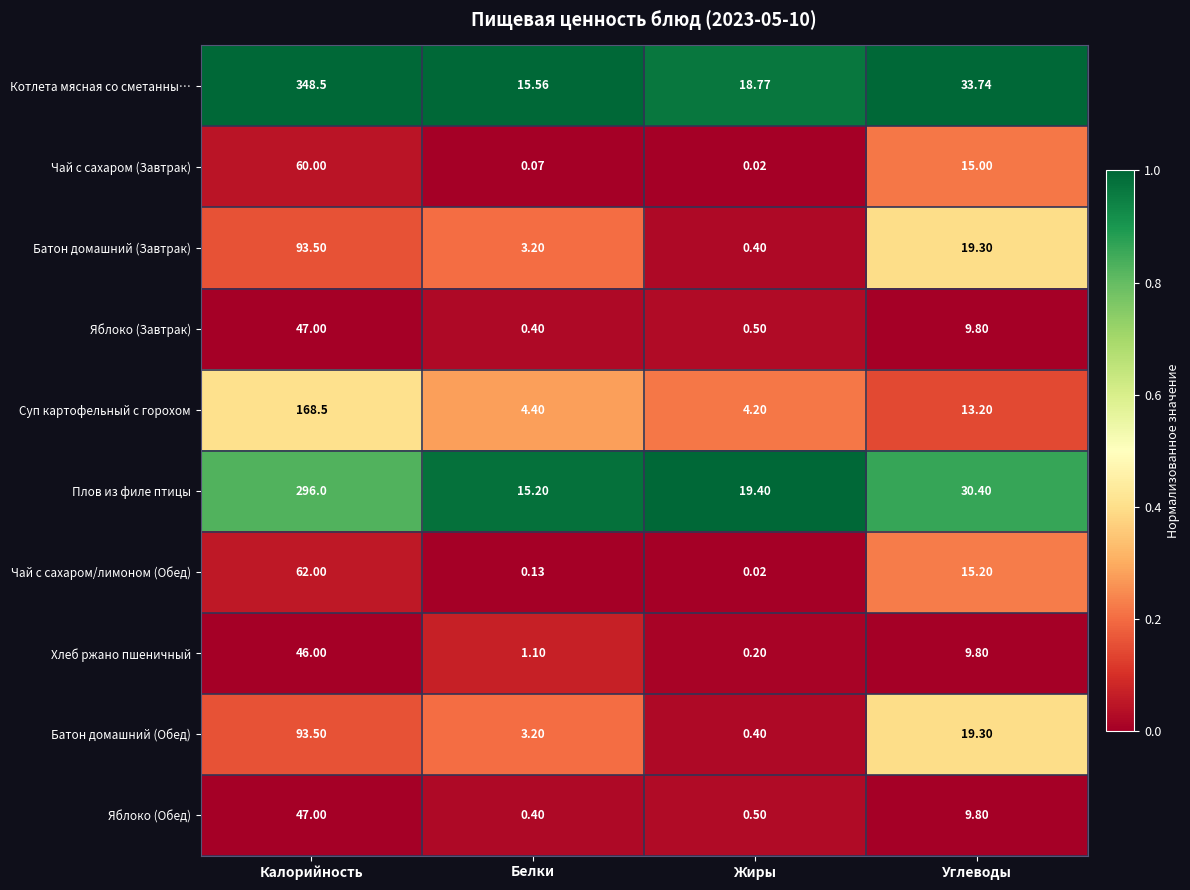

Which series has the widest spread of values?

Котлета мясная со сметанны…